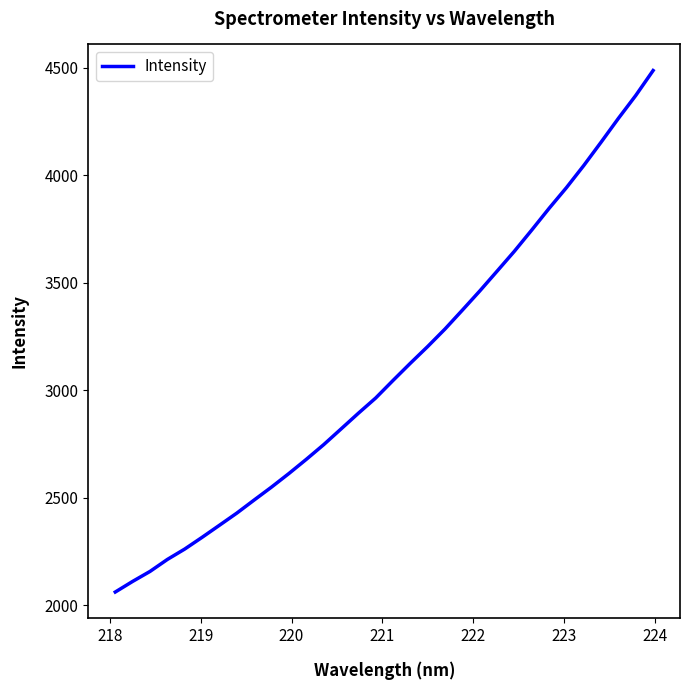

What is the minimum value shown in the chart?

2060.9